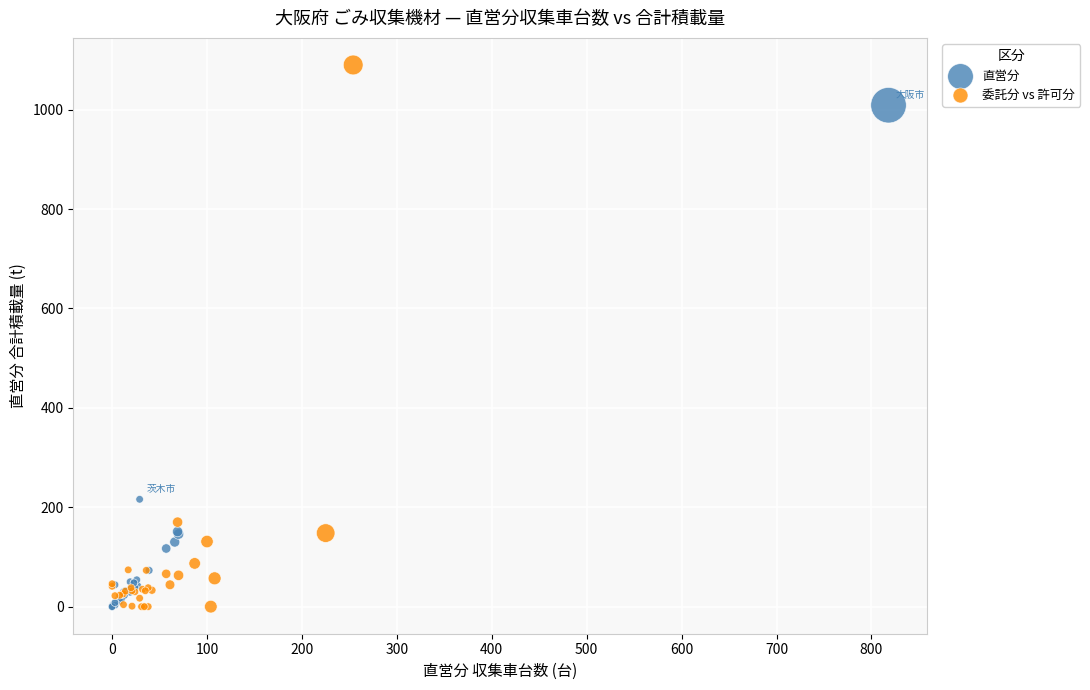

Which series contains the highest Y value?

委託分 vs 許可分